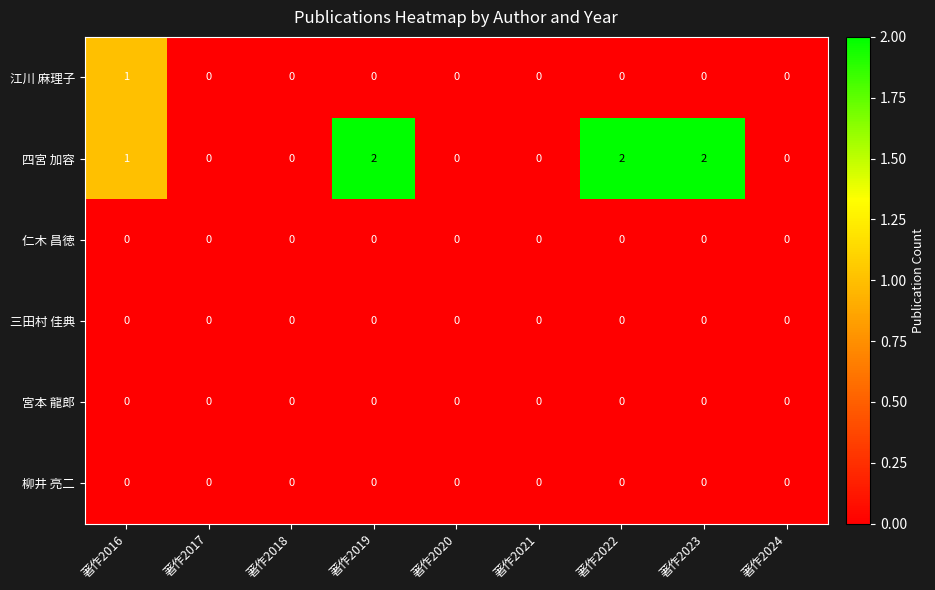

Is the value of 仁木 昌徳 at 著作2019 greater than the value of 四宮 加容 at 著作2023?

No